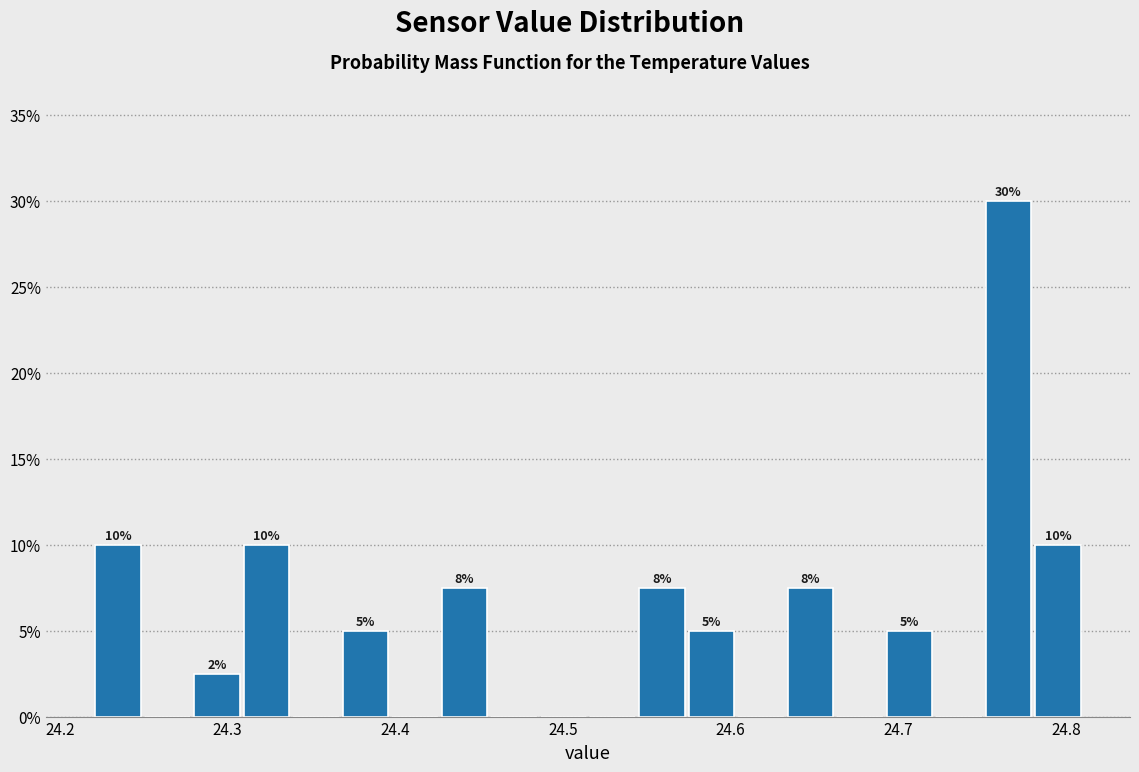

Around what value on the x-axis is the tallest bar? Give the approximate position of its centre, as read against the axis.

24.77